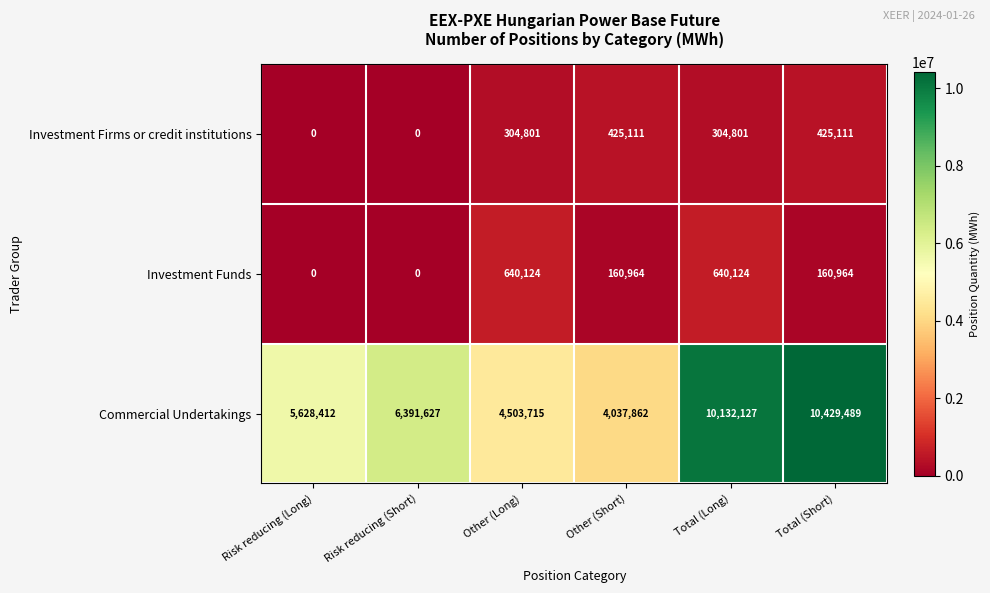

Which series has the largest total across all categories?

Commercial Undertakings